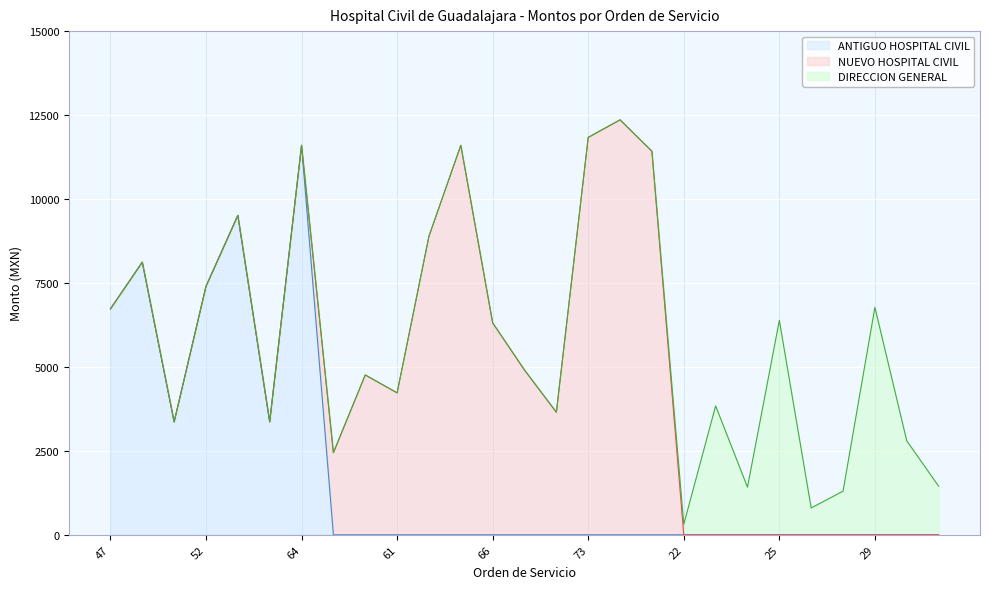

What is the difference between the highest and lowest values at 69?

3650.0